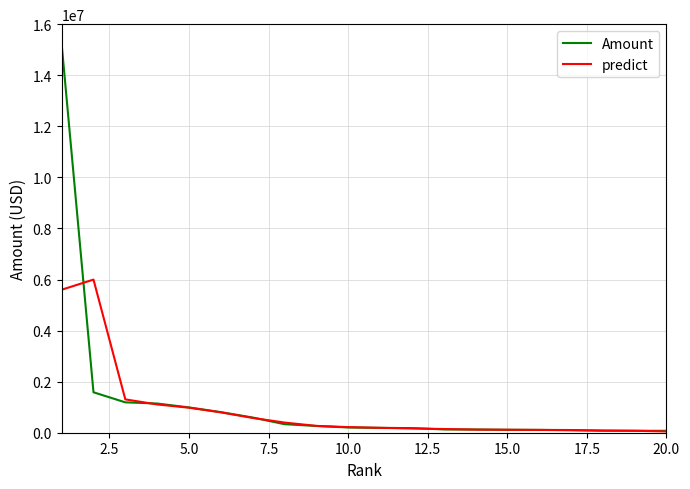

List the series in order of their peak value, lowest first.

predict, Amount